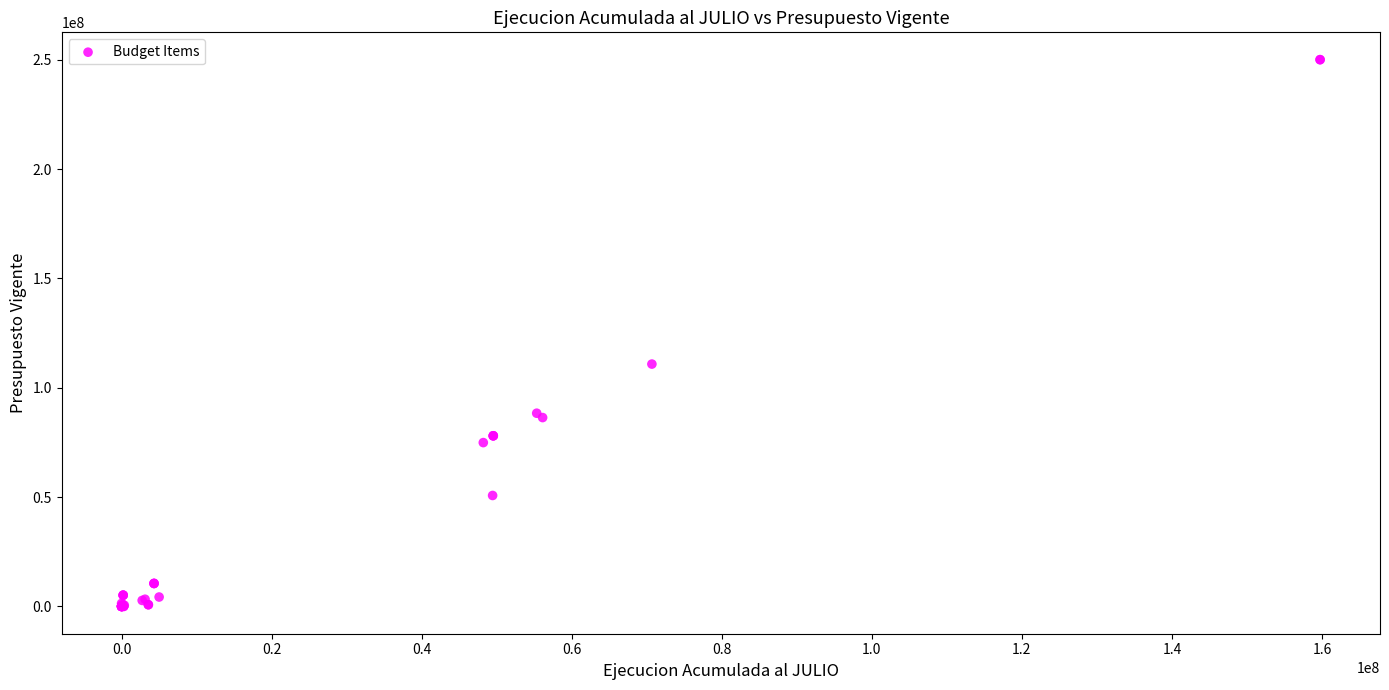

What Y value in the scatter plot is closest to 125006006?

110807960